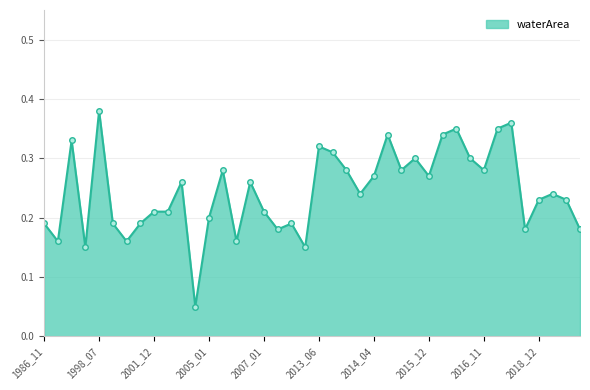

True or false: there are more than 1 points higher than both neighbors.

True